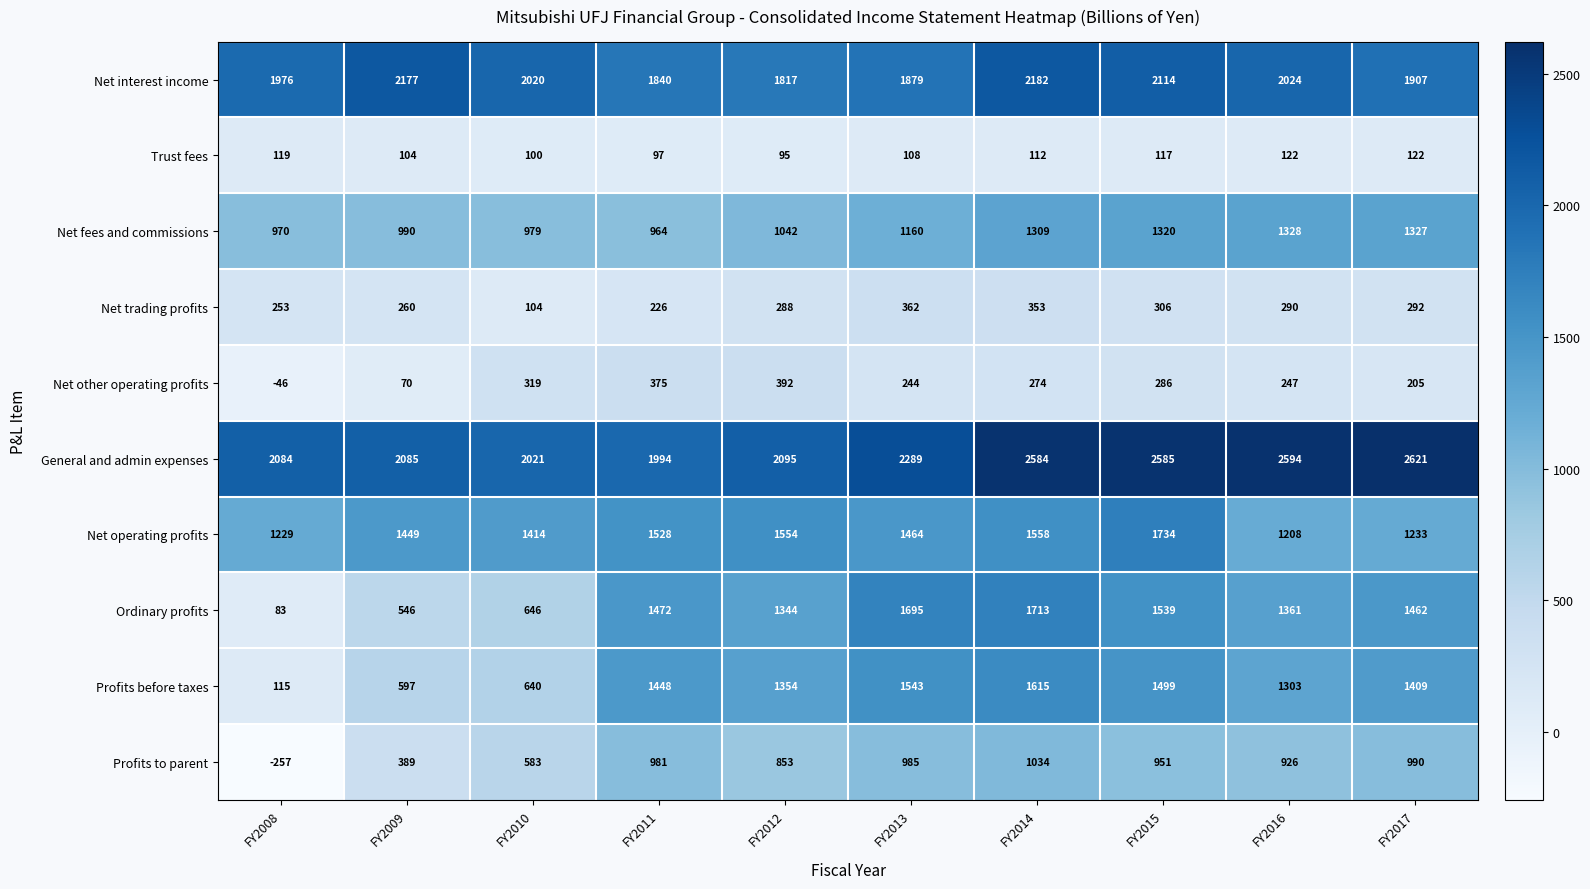

Which series has the largest range (max minus min)?

Ordinary profits